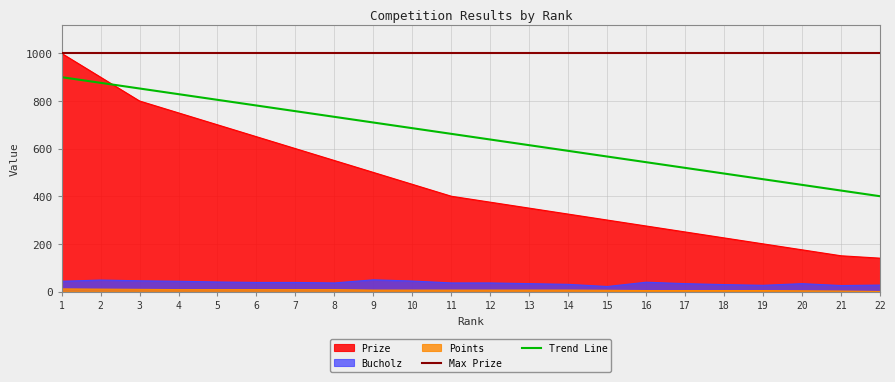

What is the highest value of the Bucholz series?

49.0